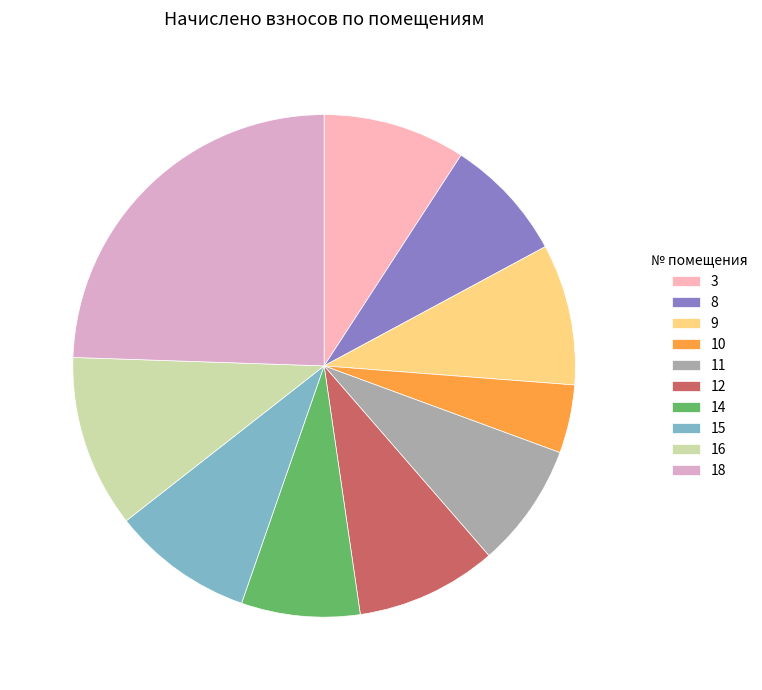

How many slices are in this pie chart?

10